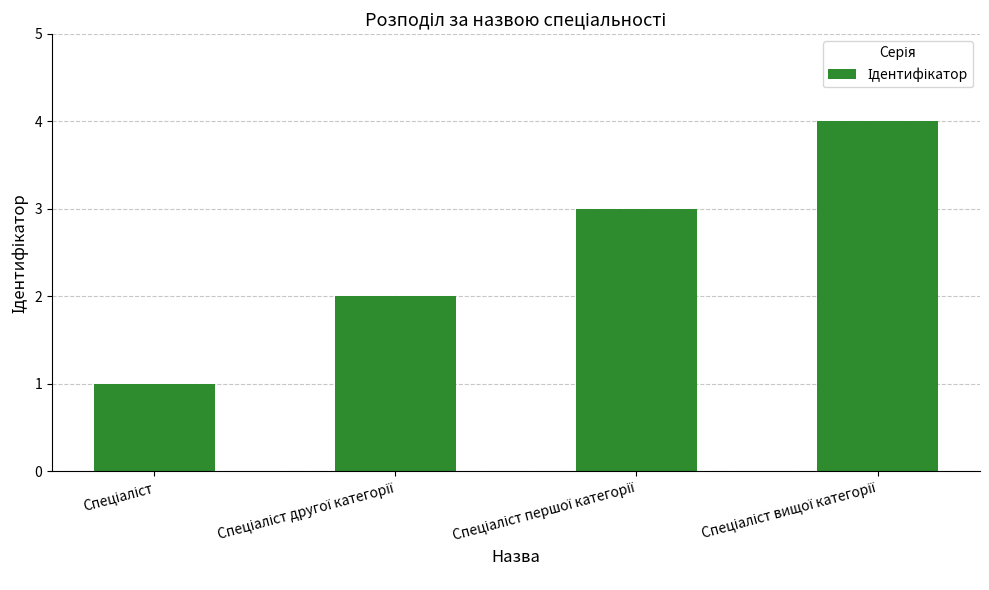

What is the sum of all values?

10